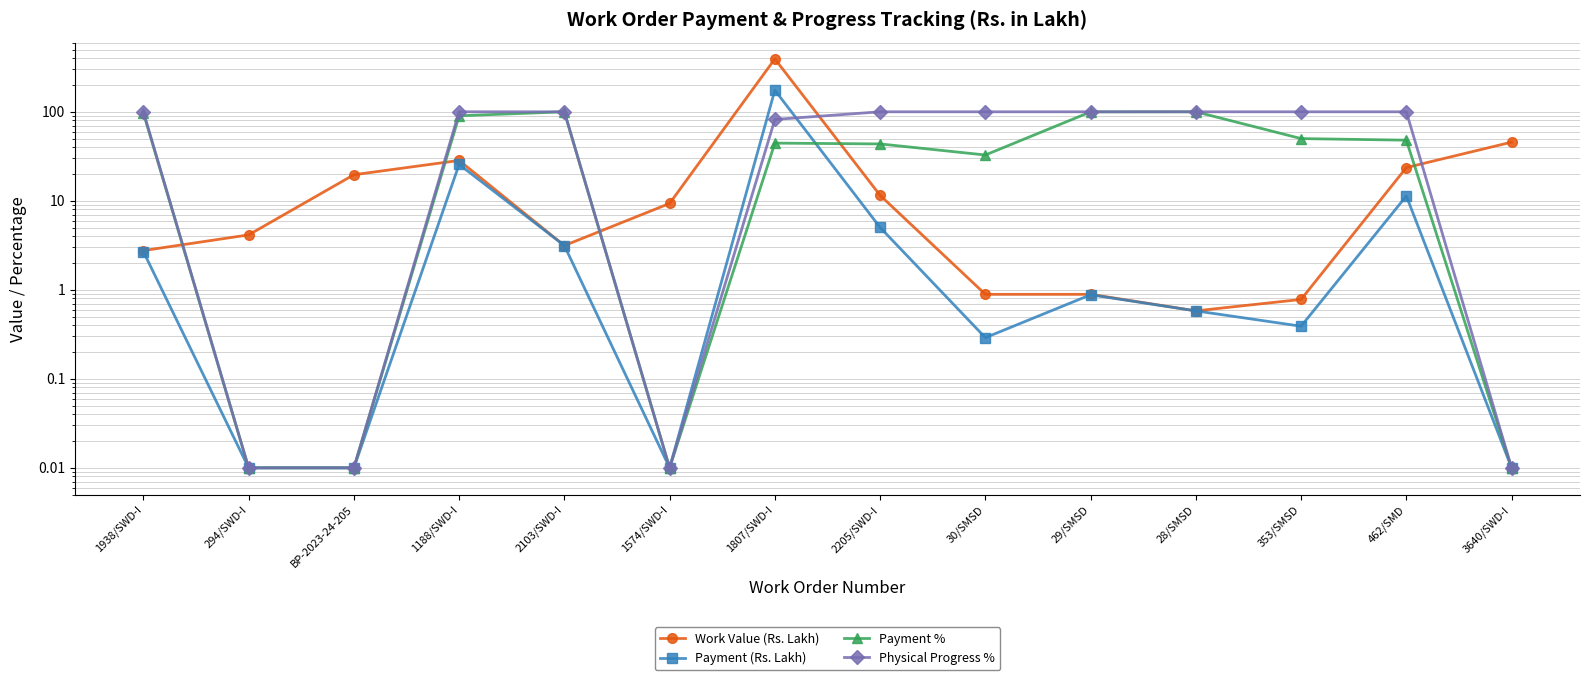

At how many categories does at least one series exceed 258?

1